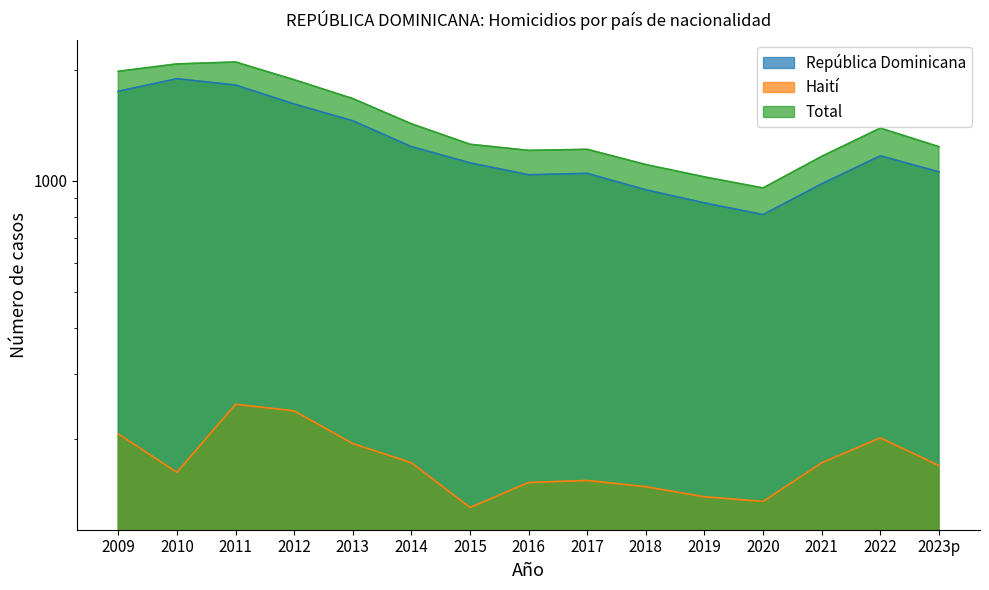

Which series has the largest range (max minus min)?

Total